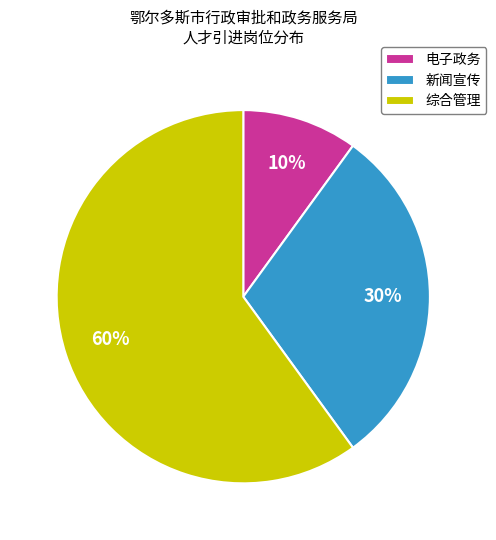

Do 新闻宣传 and 电子政务 together represent more than half of the pie?

No